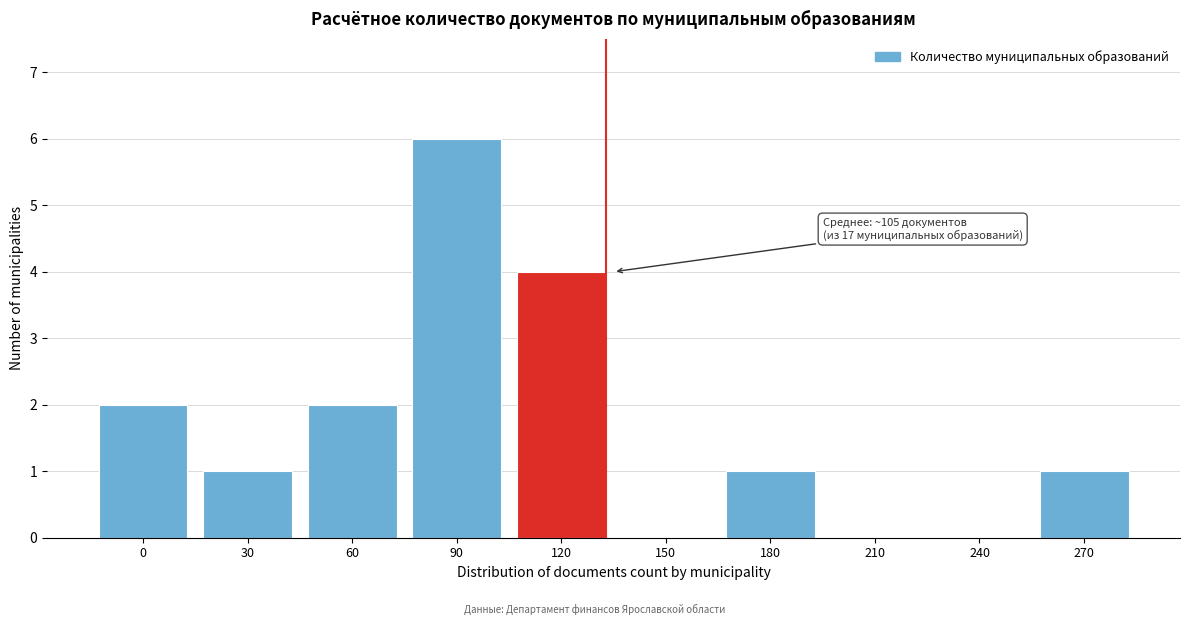

Reading right to left, transcribe all the data shown in this chart.

270=1	240=0	210=0	180=1	150=0	120=4	90=6	60=2	30=1	0=2